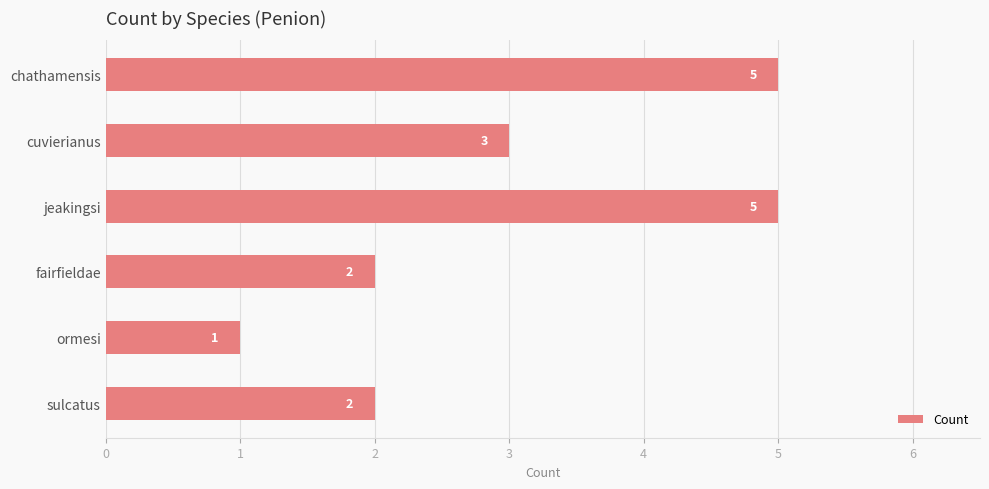

The chart shows a value of 2 at ormesi. True or false?

False